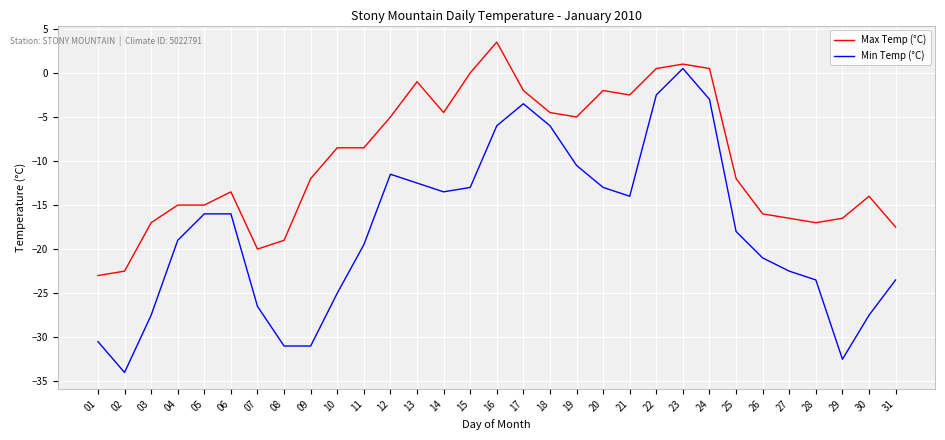

Is it true that Max Temp (°C) equals -10.7 at 07?

False